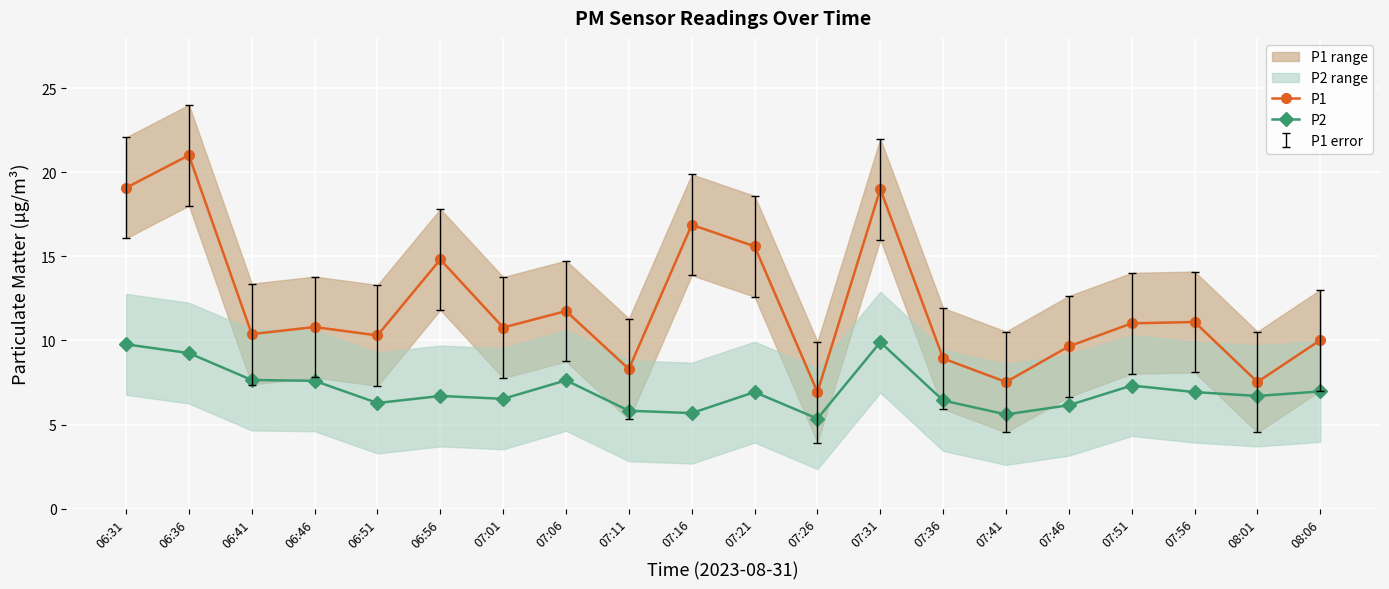

At which label does P2 reach its peak?

07:31